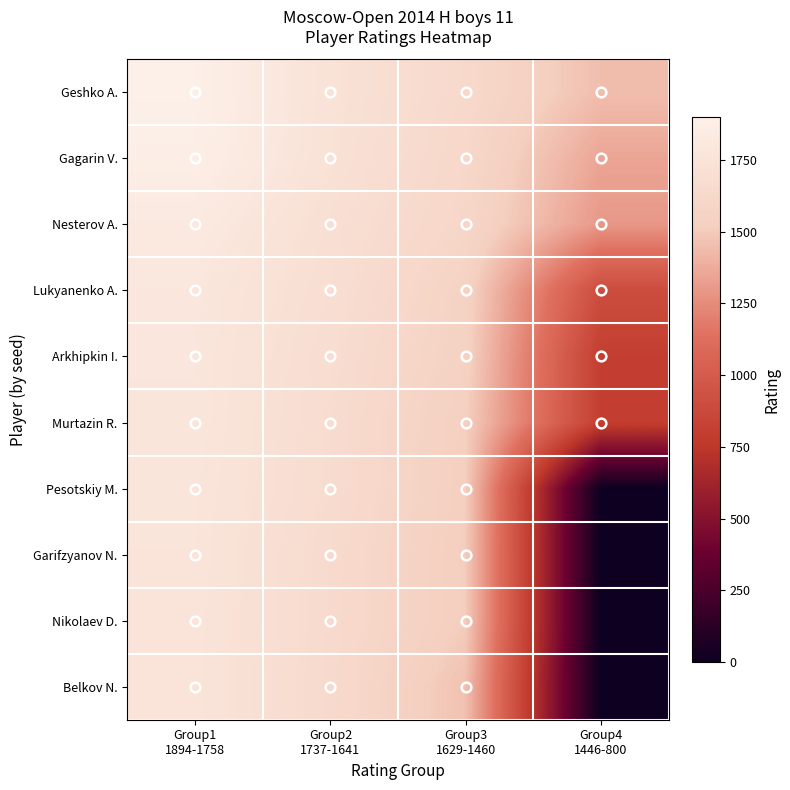

Reading left to right, what are all the values shown in this chart?

Geshko A.: Group1
1894-1758=1894	Group2
1737-1641=1737	Group3
1629-1460=1629	Group4
1446-800=1446
Gagarin V.: Group1
1894-1758=1883	Group2
1737-1641=1729	Group3
1629-1460=1611	Group4
1446-800=1350
Nesterov A.: Group1
1894-1758=1822	Group2
1737-1641=1703	Group3
1629-1460=1598	Group4
1446-800=1297
Lukyanenko A.: Group1
1894-1758=1788	Group2
1737-1641=1691	Group3
1629-1460=1556	Group4
1446-800=900
Arkhipkin I.: Group1
1894-1758=1782	Group2
1737-1641=1677	Group3
1629-1460=1546	Group4
1446-800=800
Murtazin R.: Group1
1894-1758=1780	Group2
1737-1641=1665	Group3
1629-1460=1523	Group4
1446-800=800
Pesotskiy M.: Group1
1894-1758=1770	Group2
1737-1641=1664	Group3
1629-1460=1515	Group4
1446-800=0
Garifzyanov N.: Group1
1894-1758=1766	Group2
1737-1641=1647	Group3
1629-1460=1507	Group4
1446-800=0
Nikolaev D.: Group1
1894-1758=1762	Group2
1737-1641=1645	Group3
1629-1460=1507	Group4
1446-800=0
Belkov N.: Group1
1894-1758=1758	Group2
1737-1641=1641	Group3
1629-1460=1460	Group4
1446-800=0